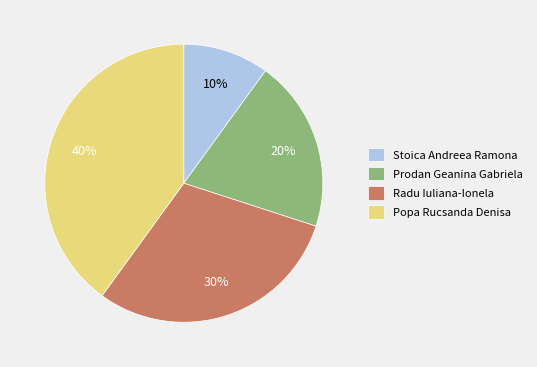

Count the number of slices in the pie.

4